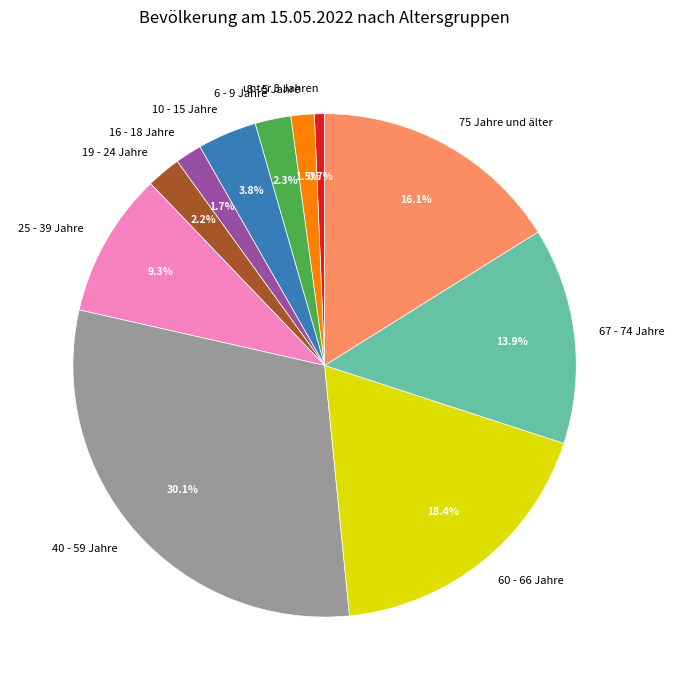

True or false: 25 - 39 Jahre accounts for 1% of the total.

False